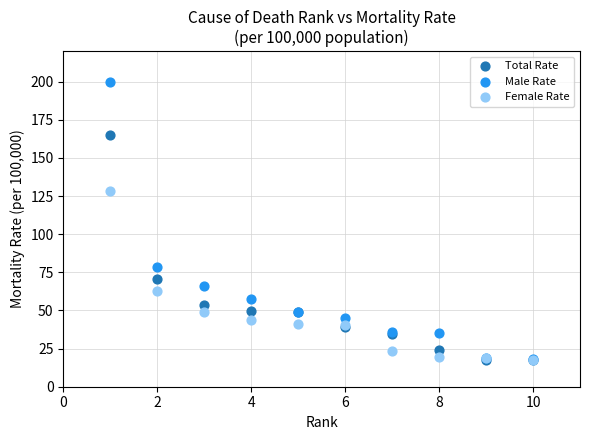

Across all series, what Y value is closest to 108?

128.5